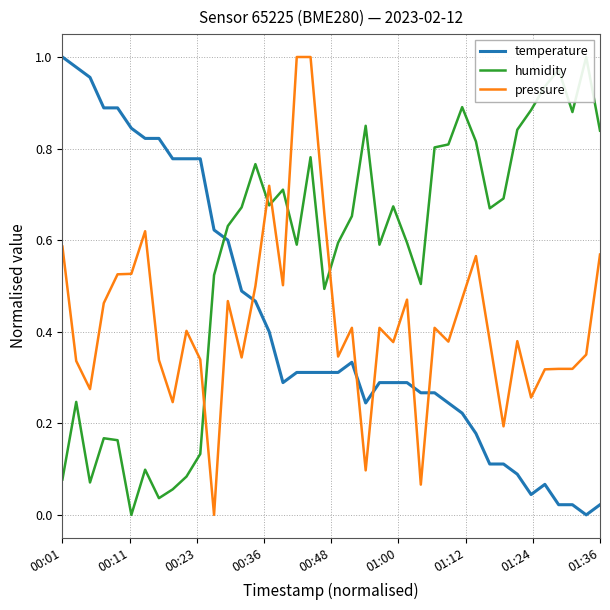

How many intersections are there between pressure and humidity?

5